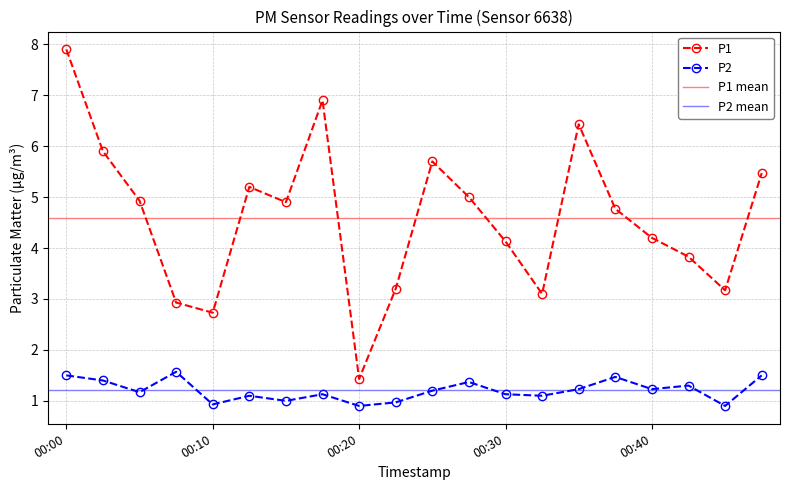

How many values in the P1 series are below 4?

7